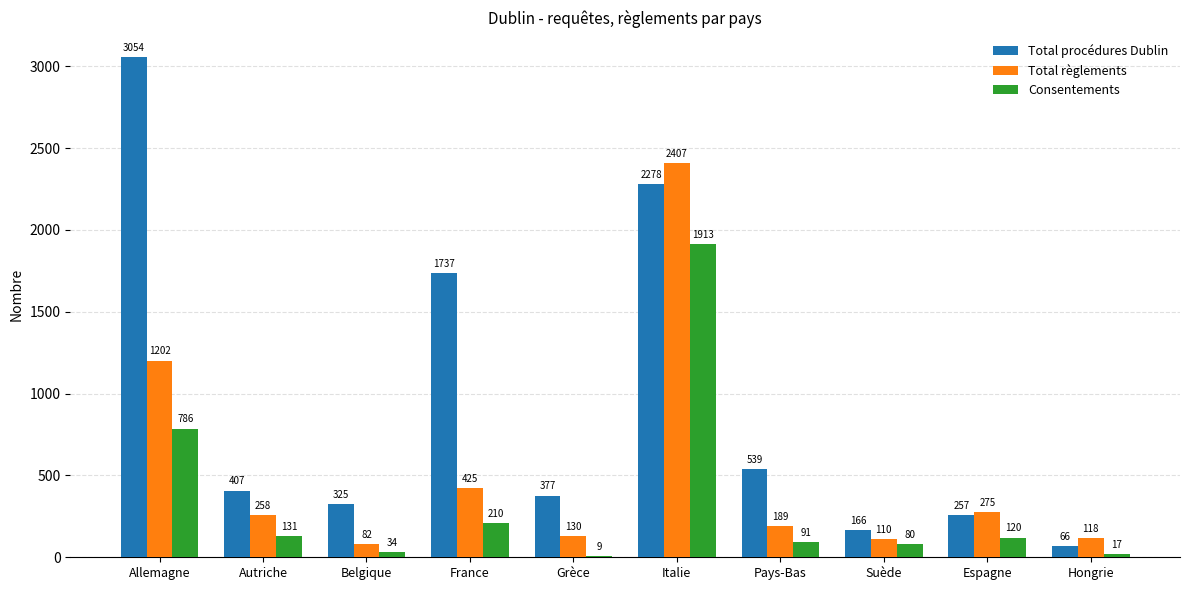

What value does the Total procédures Dublin series have at Belgique?

325